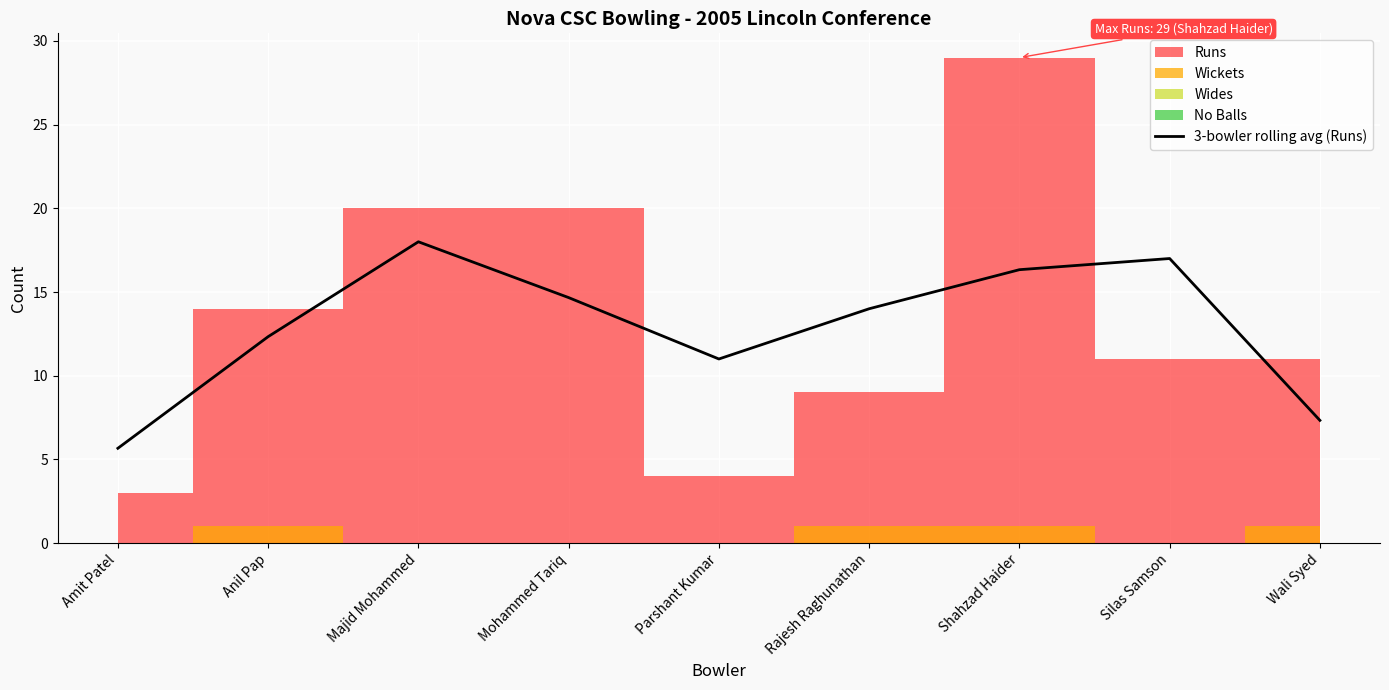

List the labels in order of value, largest first.

Majid Mohammed, Silas Samson, Shahzad Haider, Mohammed Tariq, Rajesh Raghunathan, Anil Pap, Parshant Kumar, Wali Syed, Amit Patel